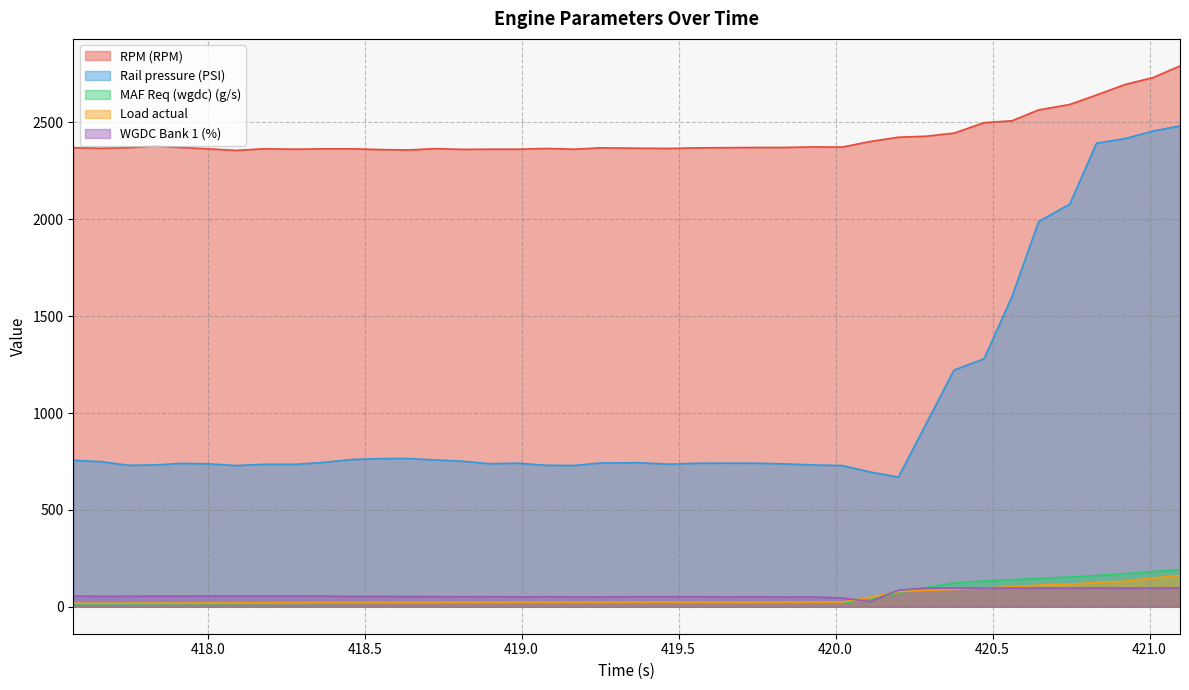

Which series ends up on top after the final intersection of WGDC Bank 1 (%) and Load actual?

Load actual